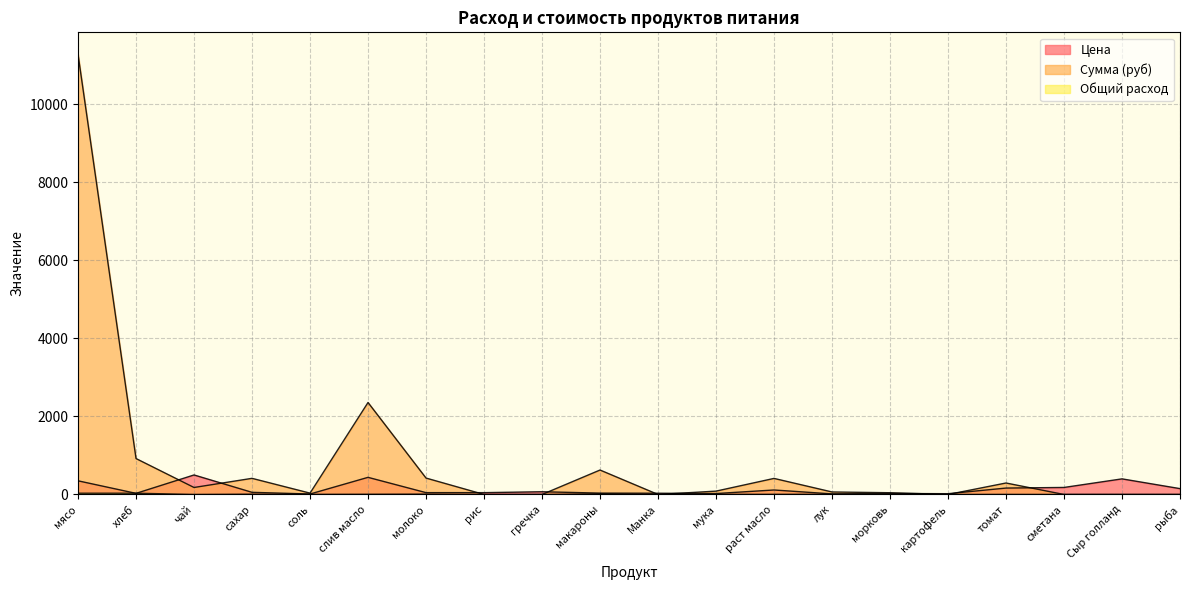

At how many categories does at least one series exceed 10534?

1